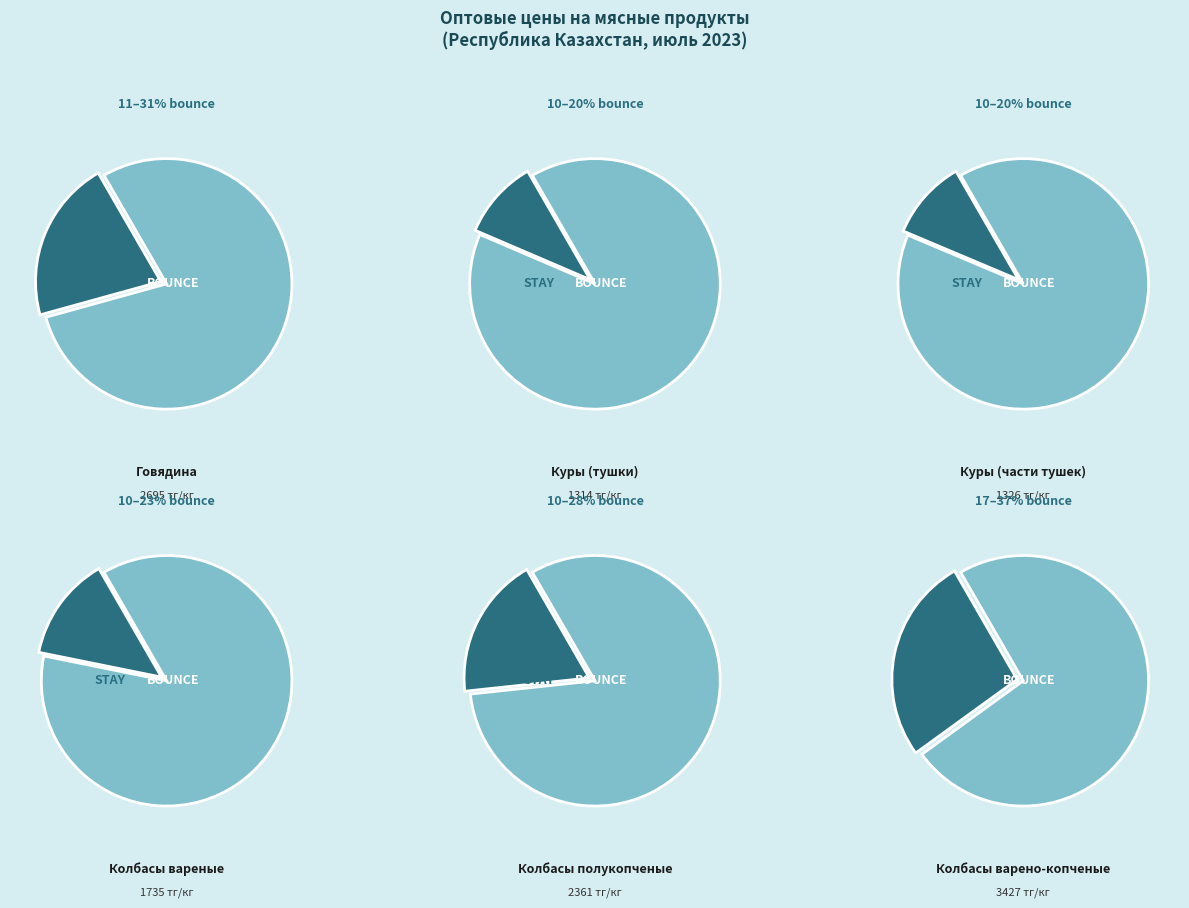

Which category has the biggest portion of the pie?

Колбасы варено-копченые